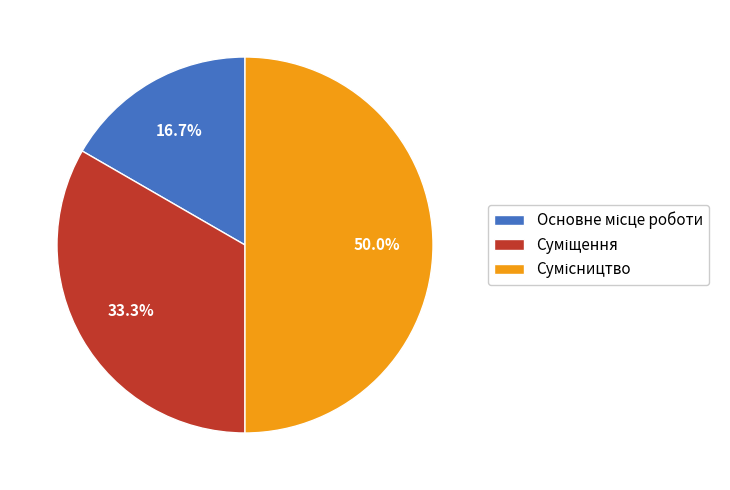

Is Сумісництво the majority of the pie?

No